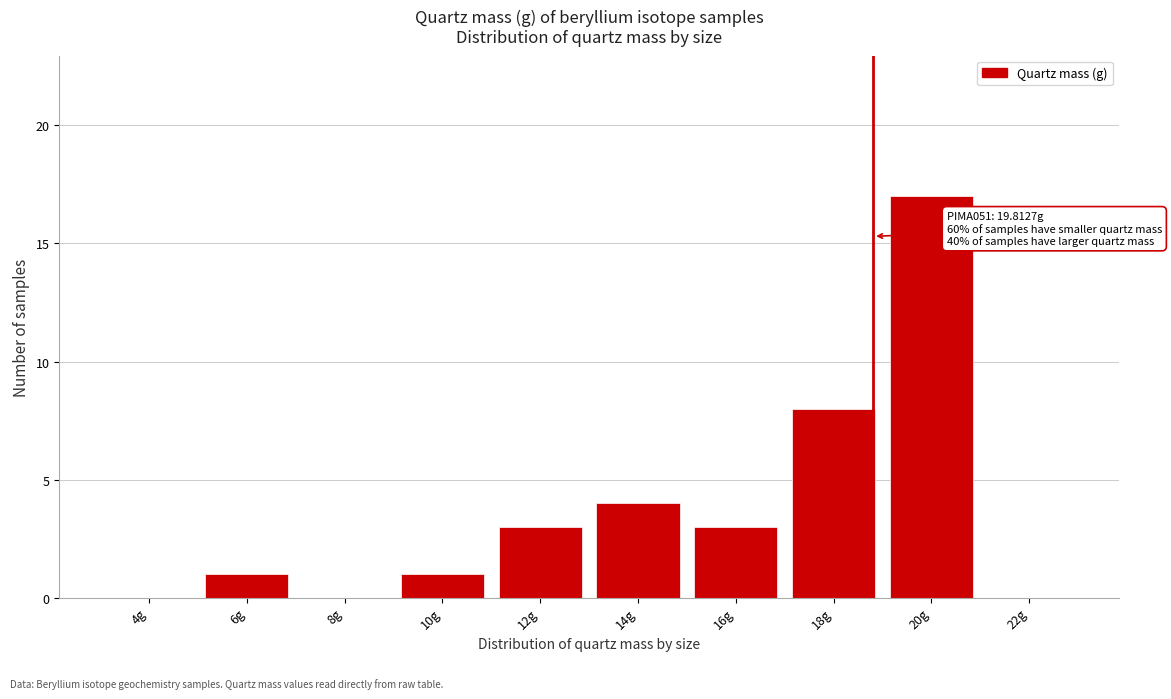

Reading right to left, list all the values displayed in this chart.

22g=0	20g=17	18g=8	16g=3	14g=4	12g=3	10g=1	8g=0	6g=1	4g=0